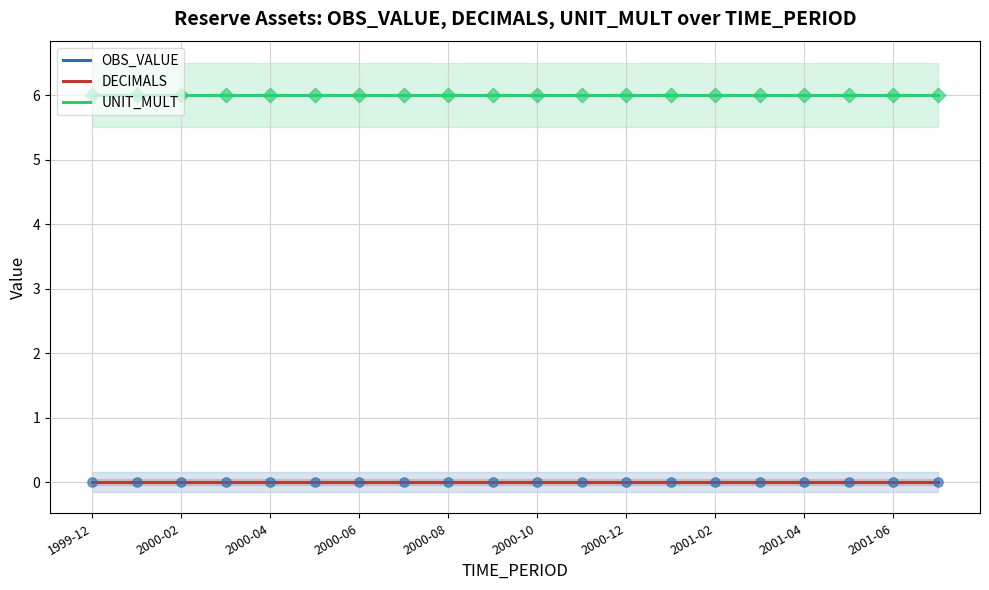

At how many categories does at least one series exceed 0?

20